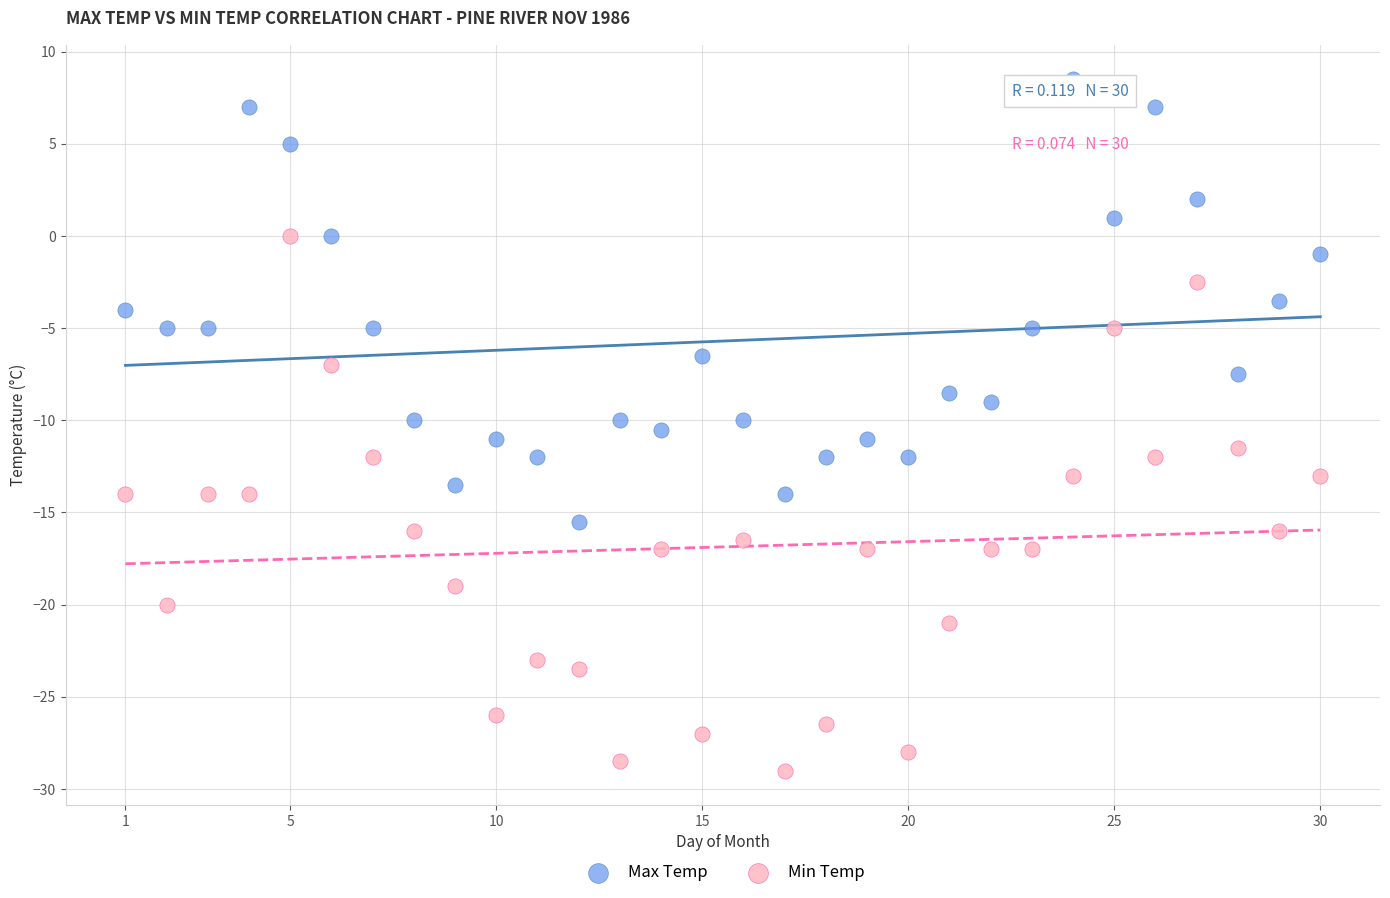

Across all data points, what is the range of Y values (max minus min)?

37.5